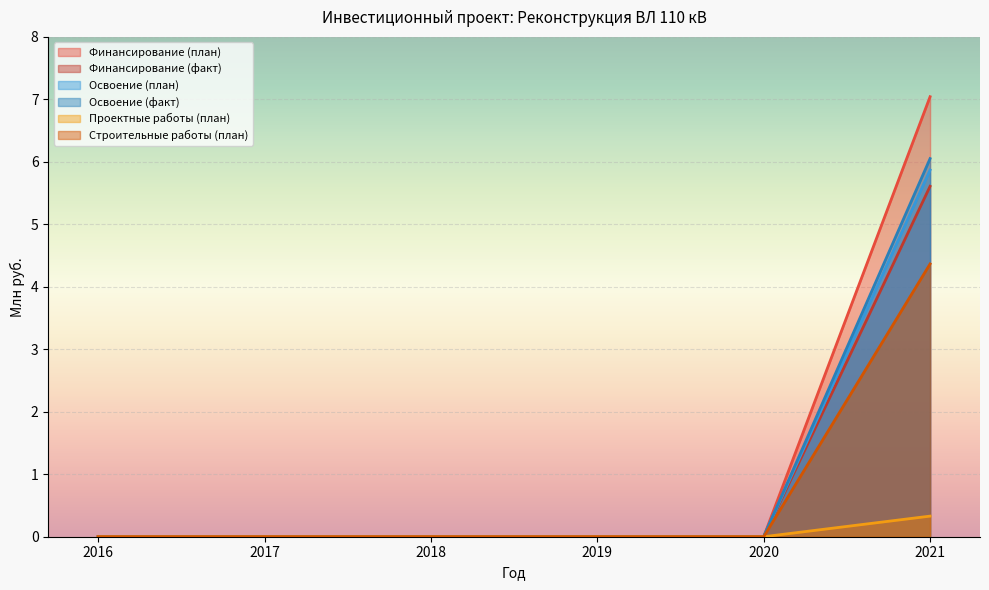

Count the Строительные работы (план) values in the range 0 to 1.

5